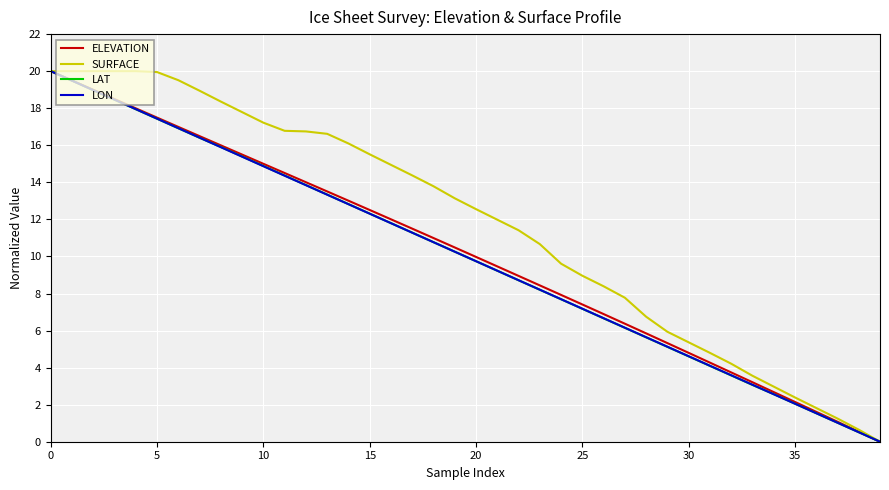

What is the maximum value for LON?

20.0